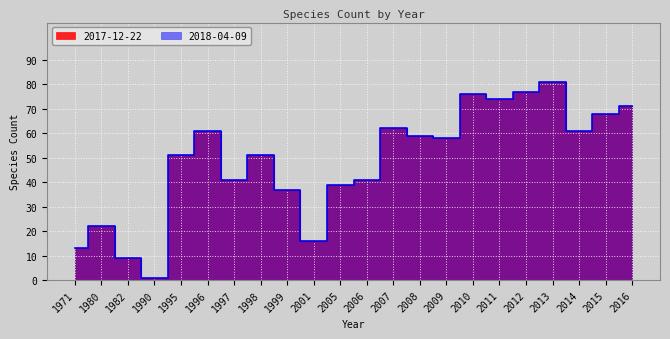

What is the value of the 2018-04-09 point at the 12th from the left?

41